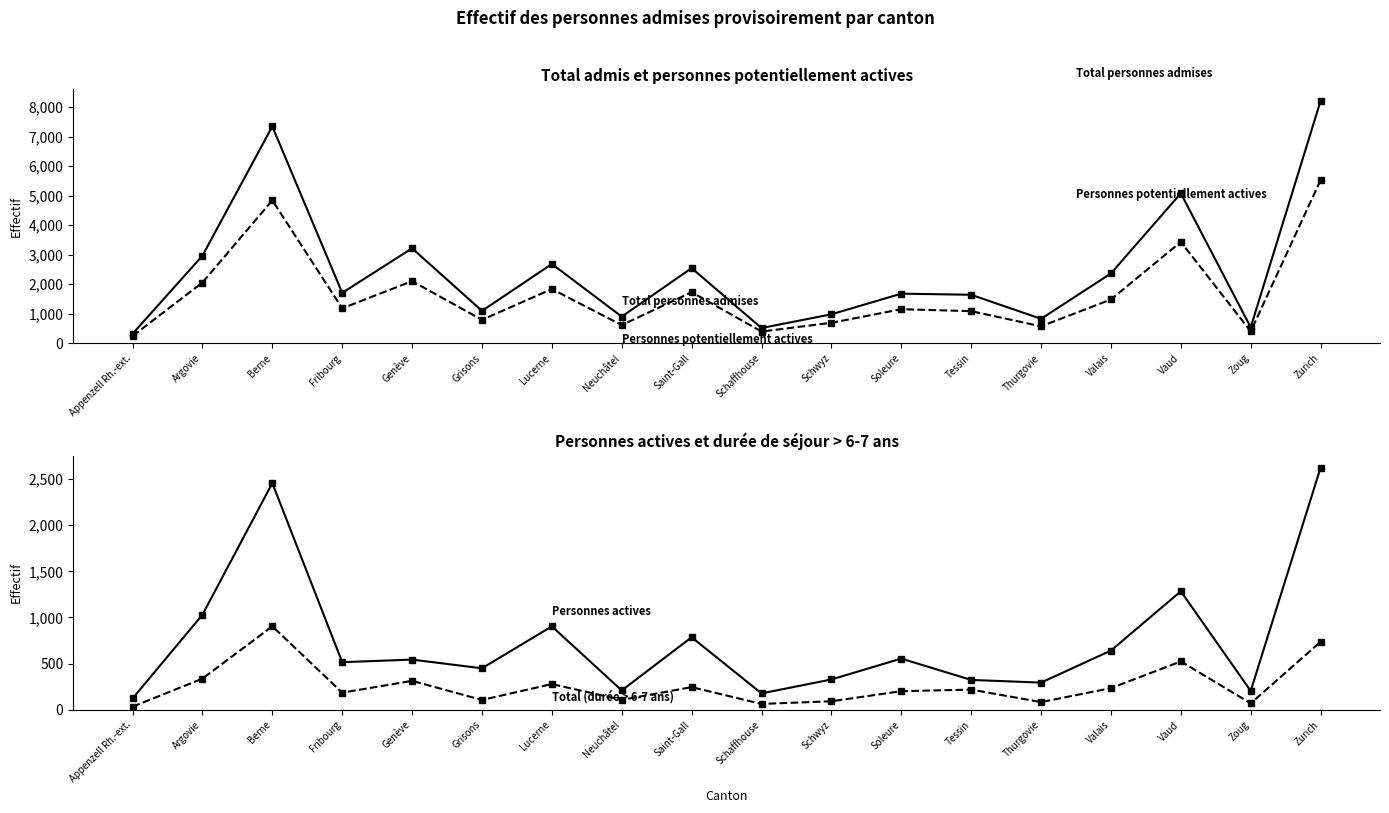

Rank the series at Lucerne from lowest to highest value.

Total (durée > 6-7 ans), Personnes actives, Personnes potentiellement actives, Total personnes admises